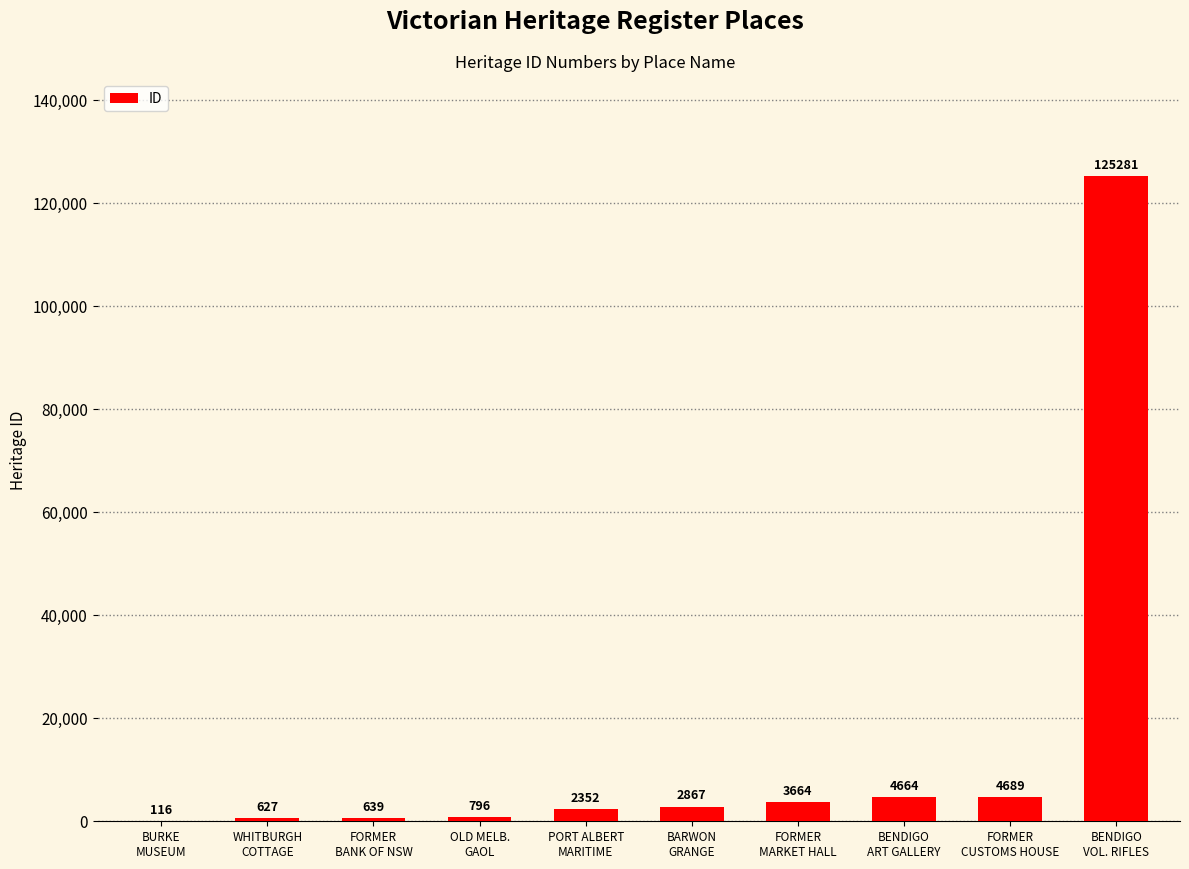

Are the bars grouped side by side (vs. stacked)?

No